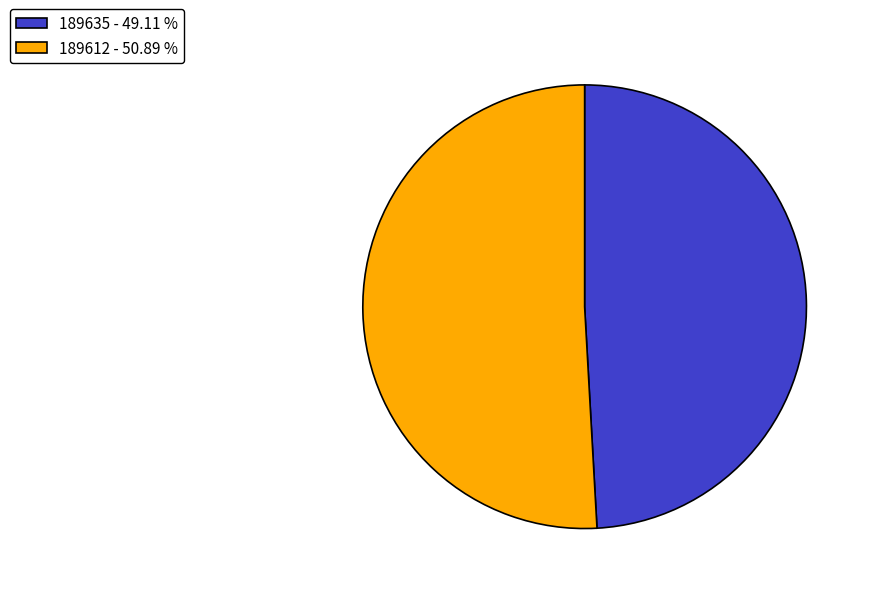

Is the sum of 189612 - 50.89 % and 189635 - 49.11 % greater than half?

Yes